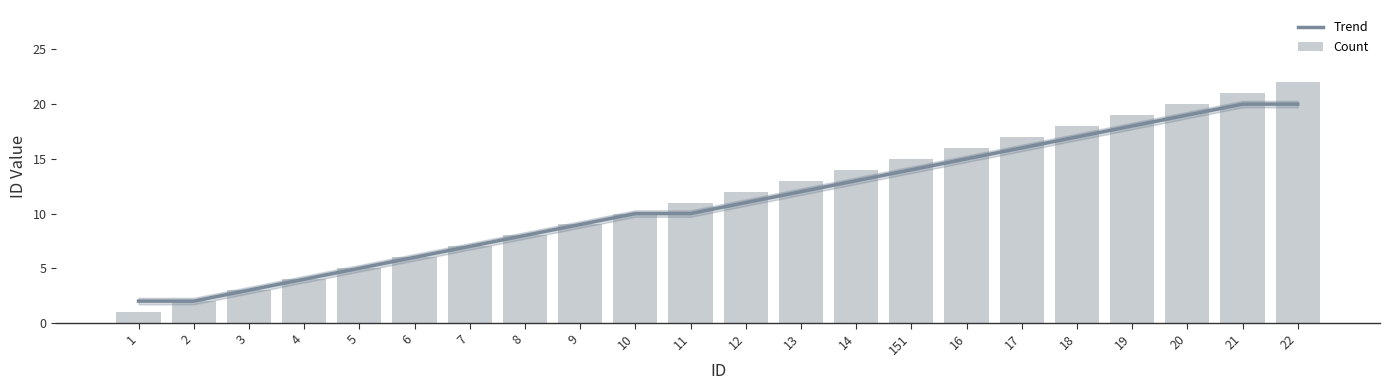

What is the difference between the Count values at 6 and 22?

16